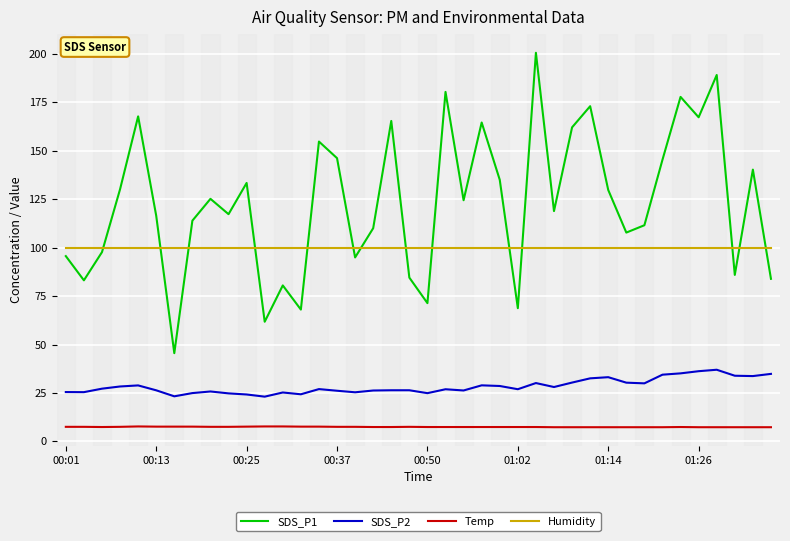

True or false: Temp and Humidity cross at least once.

False